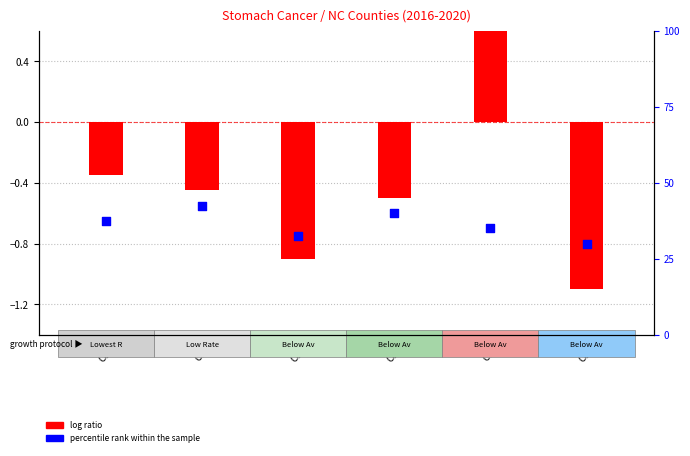

Which series has the widest spread of Y values?

log ratio